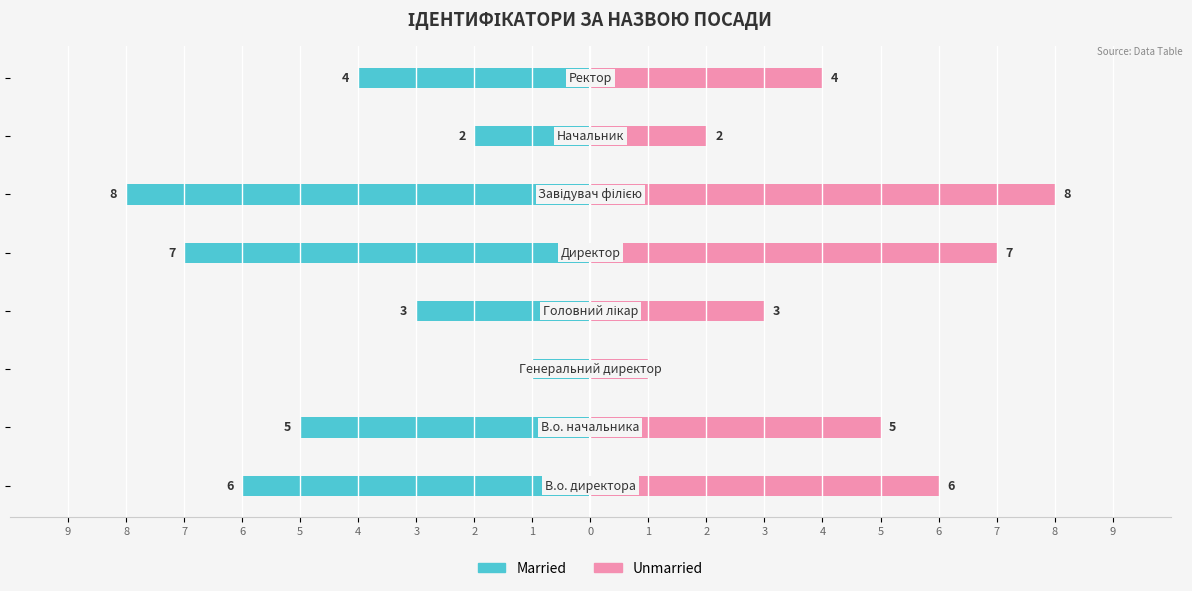

What is the maximum value shown in the chart?

8